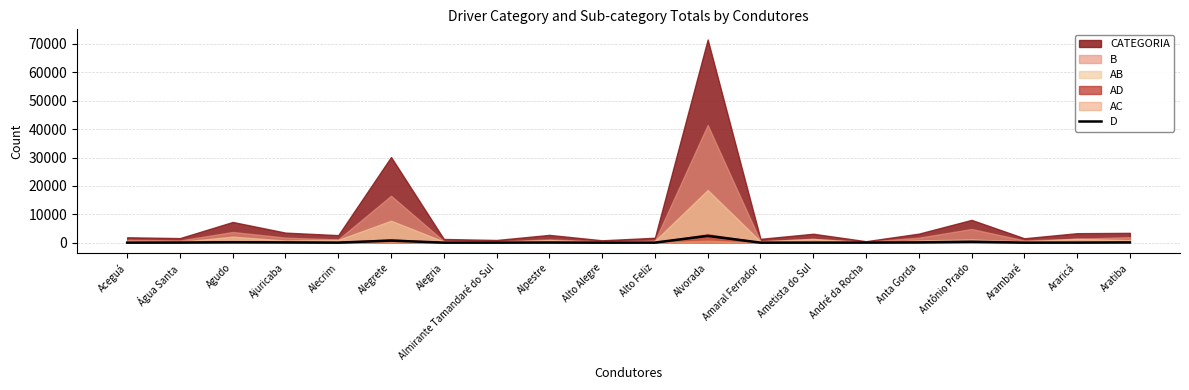

Approximately how many times larger is the value at Aratiba compared to Arambaré?

3.2